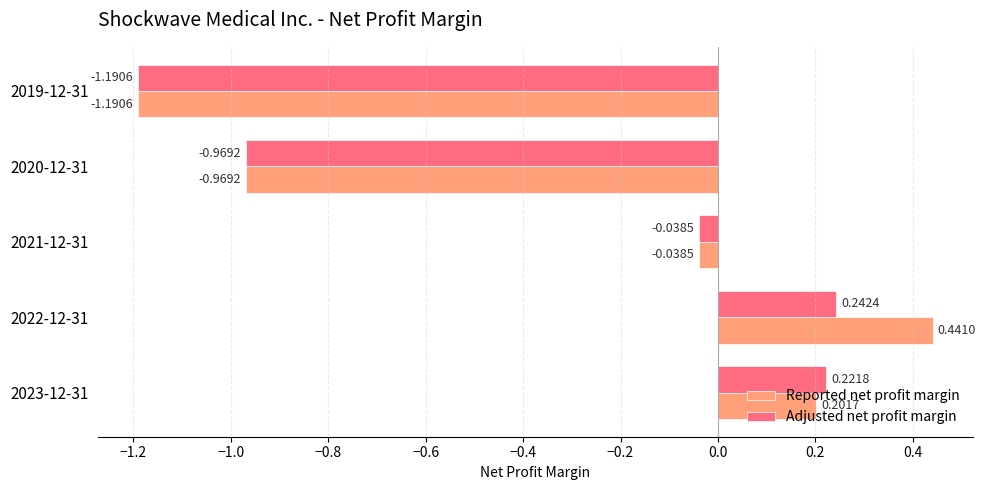

Which series has the largest range (max minus min)?

Reported net profit margin